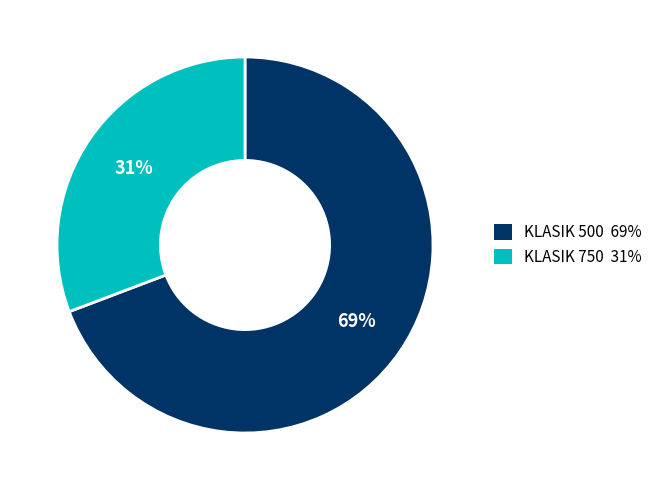

What is the ratio of the value at KLASIK 500 to the value at KLASIK 750?

2.2